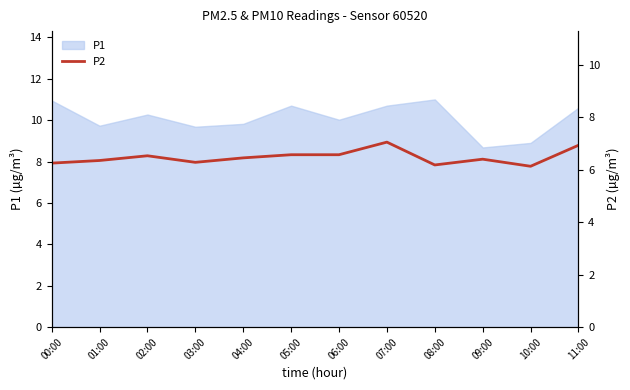

The P1 series shows 2.5 at 01:00. True or false?

False